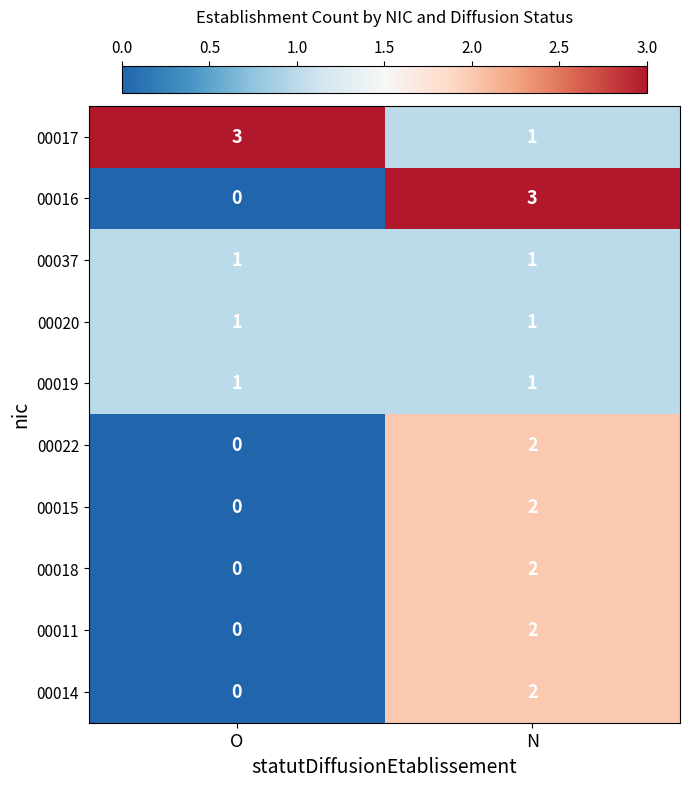

Reading left to right, transcribe all the data shown in this chart.

00017: O=3	N=1
00016: O=0	N=3
00037: O=1	N=1
00020: O=1	N=1
00019: O=1	N=1
00022: O=0	N=2
00015: O=0	N=2
00018: O=0	N=2
00011: O=0	N=2
00014: O=0	N=2